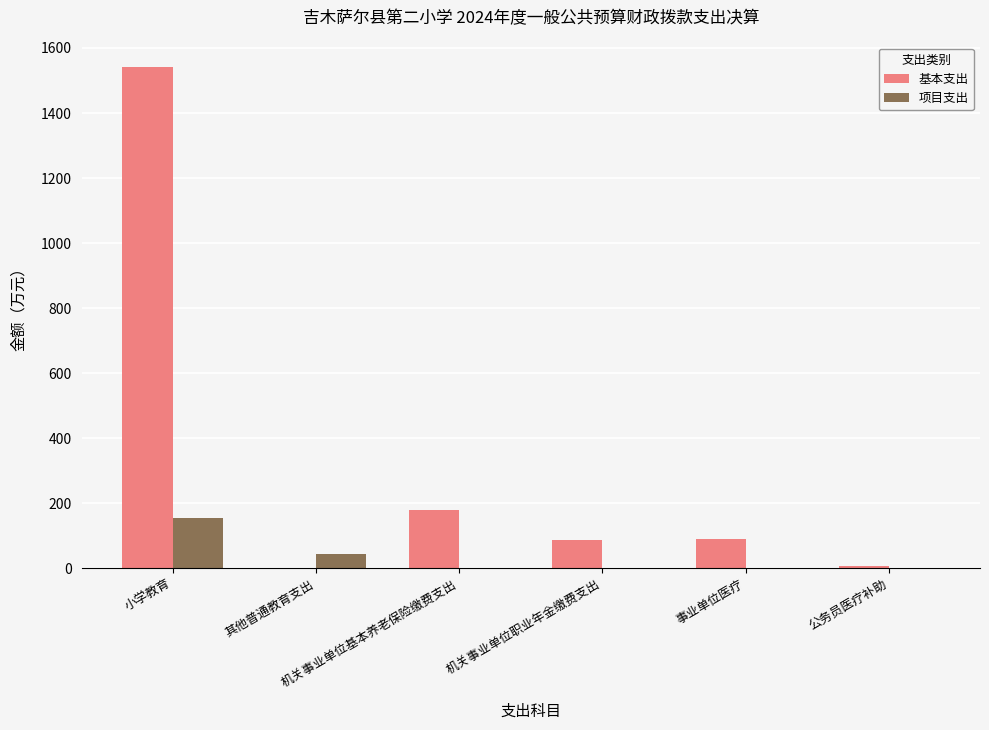

Between 其他普通教育支出 and 机关事业单位职业年金缴费支出, which series saw the biggest shift?

基本支出